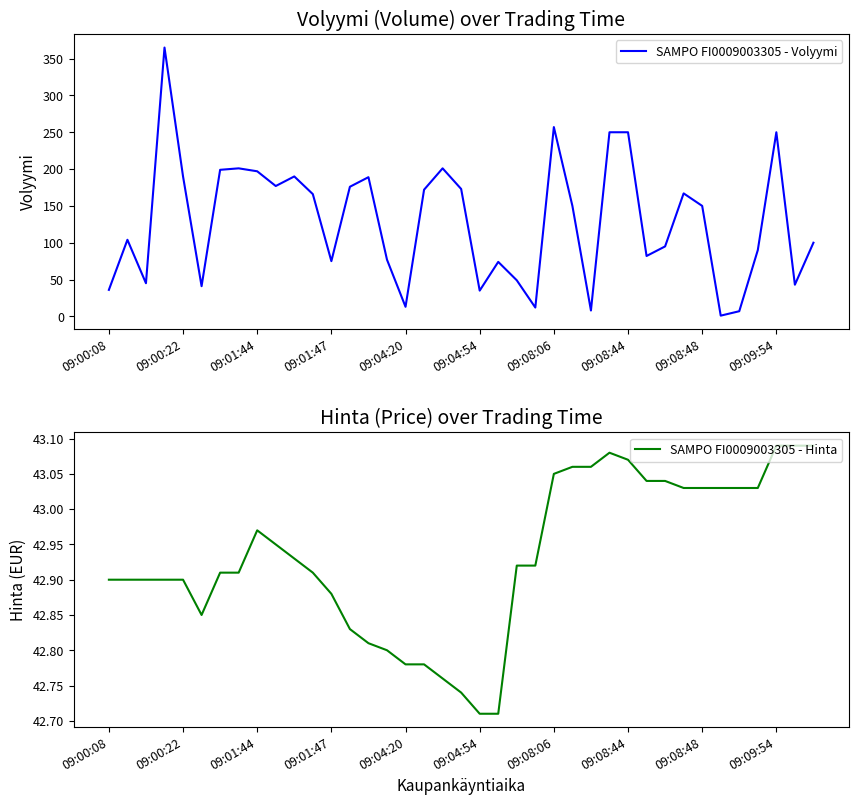

Is it true that SAMPO FI0009003305 - Volyymi equals 90.0 at 35?

True